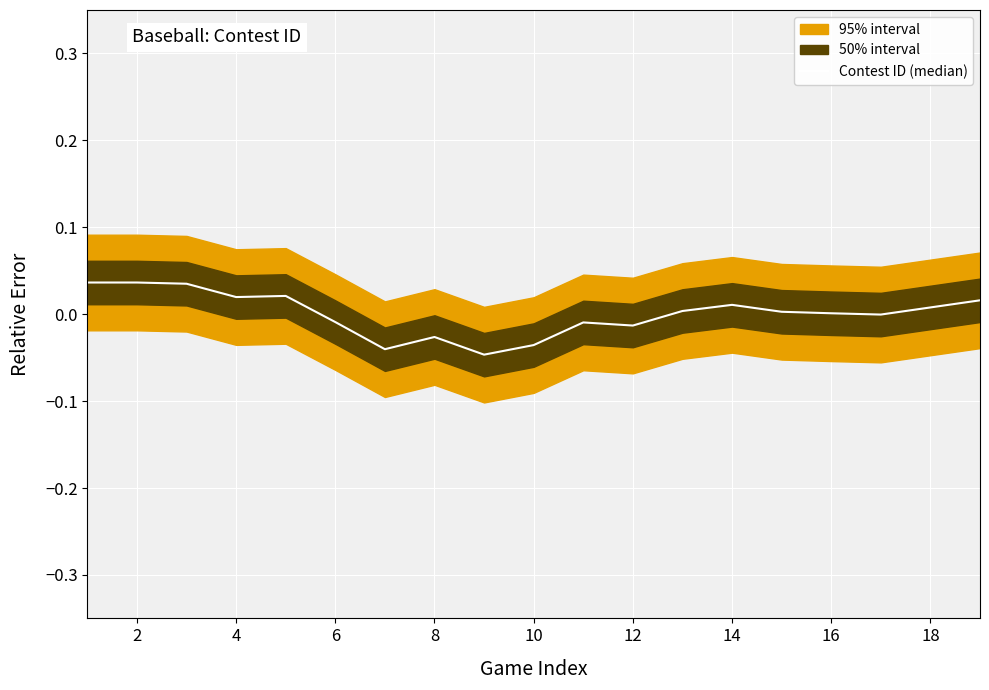

Between 14 and 2, which is larger?

2